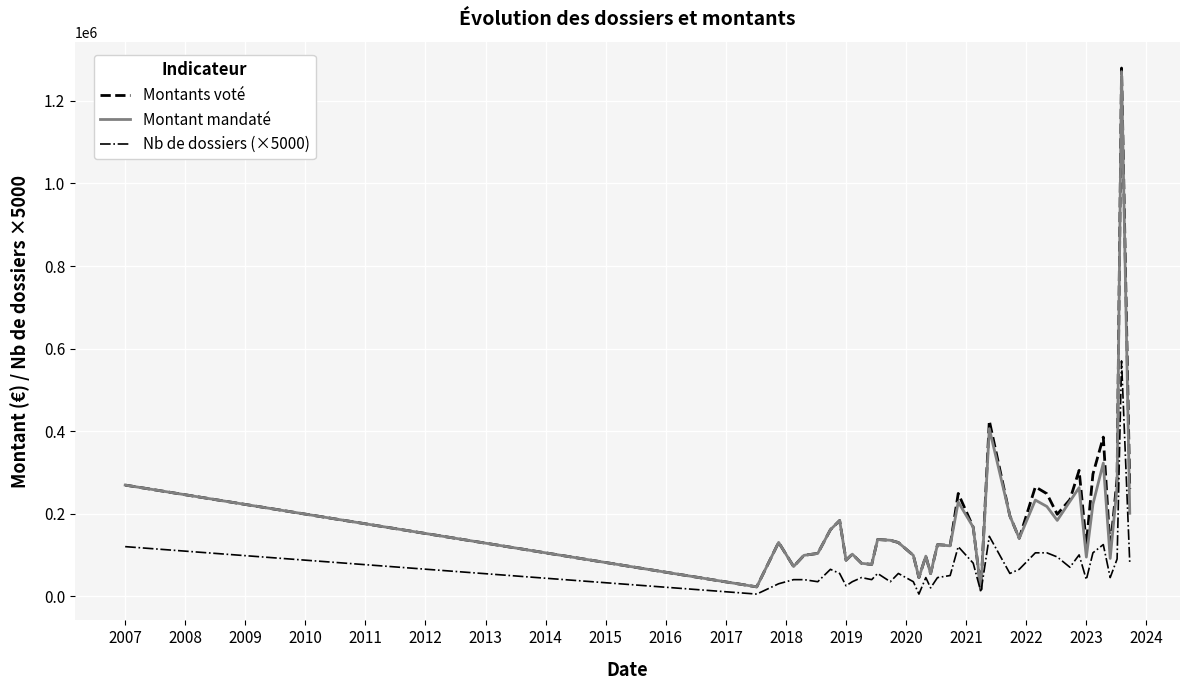

Which series has the largest range (max minus min)?

Montants voté